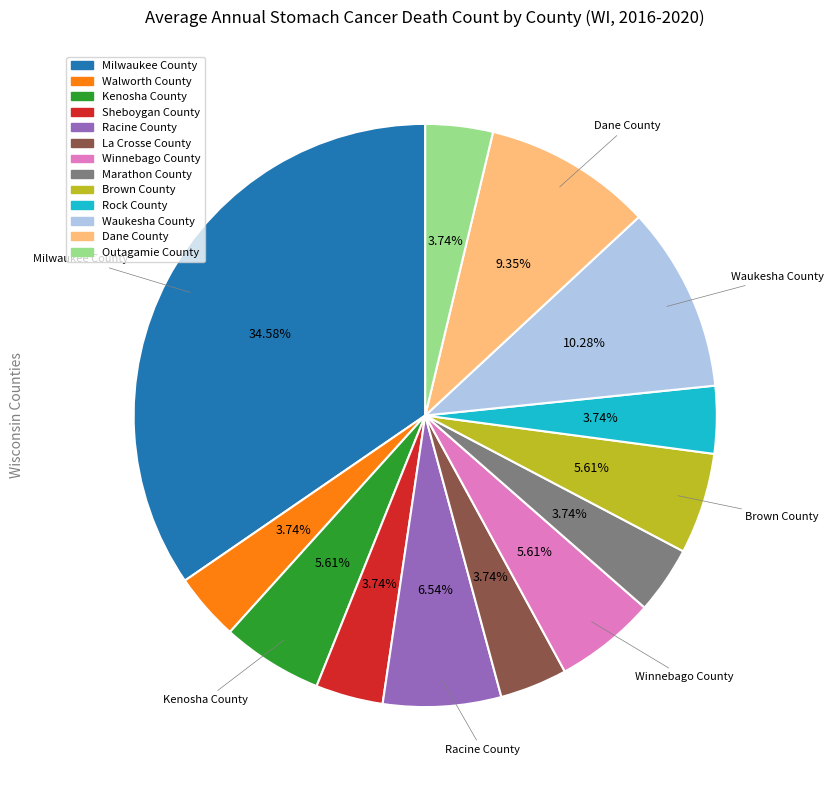

Is the sum of Kenosha County and Dane County greater than half?

No